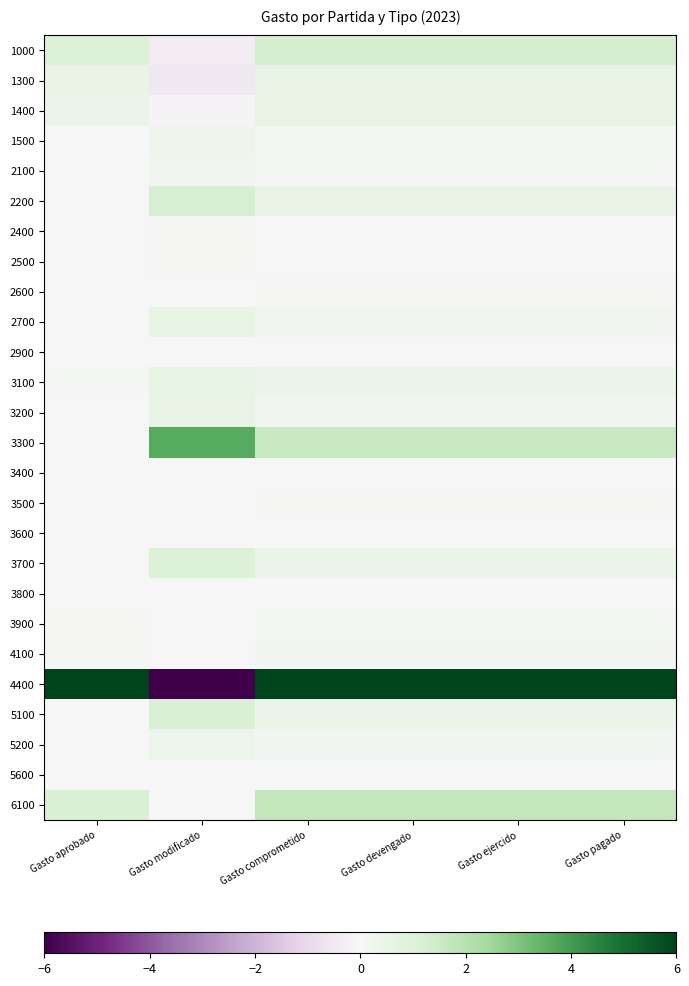

At which category is the sum across all series the highest?

Gasto comprometido